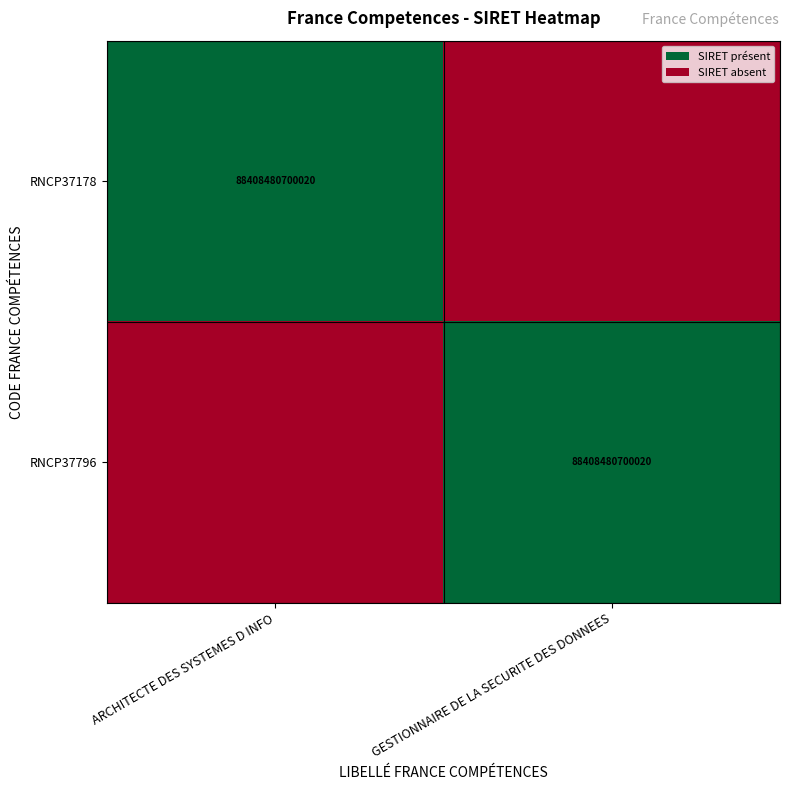

At which category is the sum across all series the highest?

ARCHITECTE DES SYSTEMES D INFO